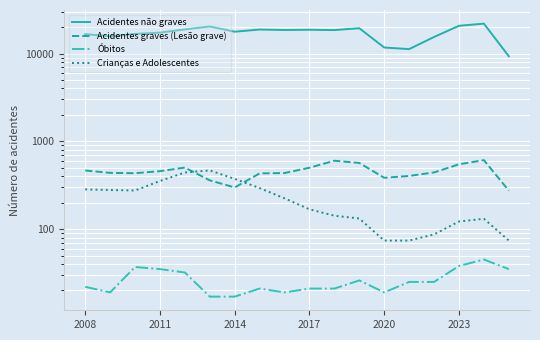

How many values in the Acidentes não graves series are below 18492?

9